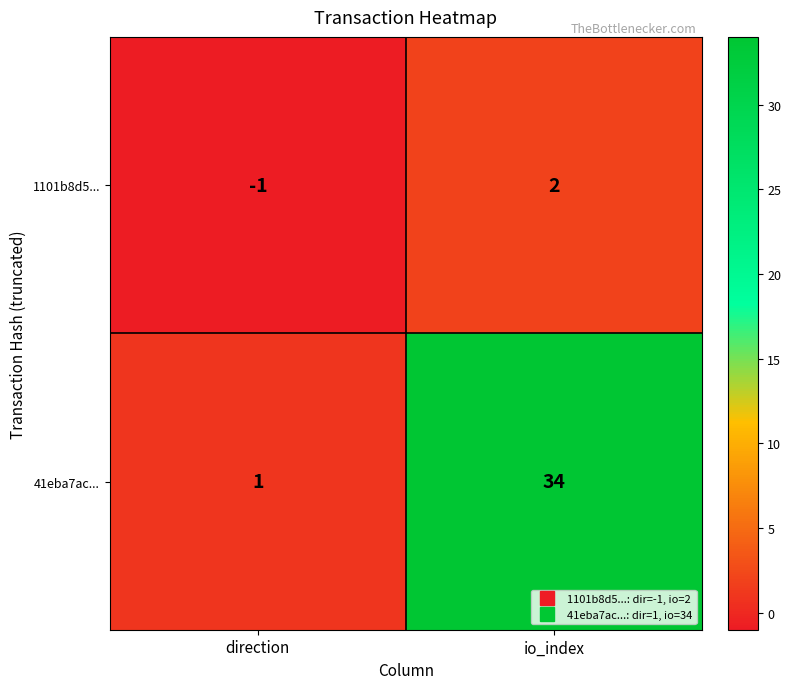

At which label is 41eba7ac... closest to 17?

direction